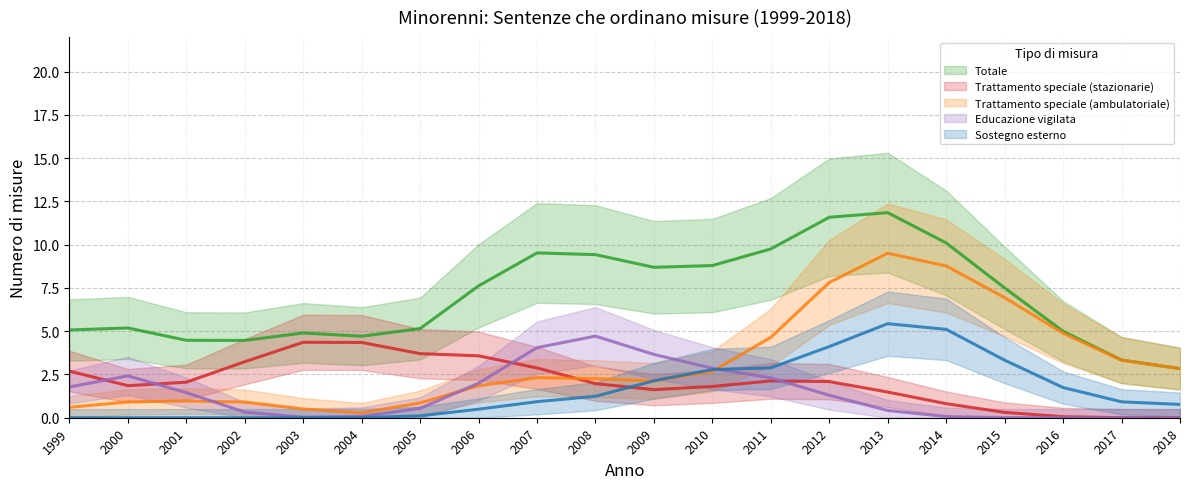

What is the value of the Trattamento speciale (stazionarie) point at the 15th from the left?

1